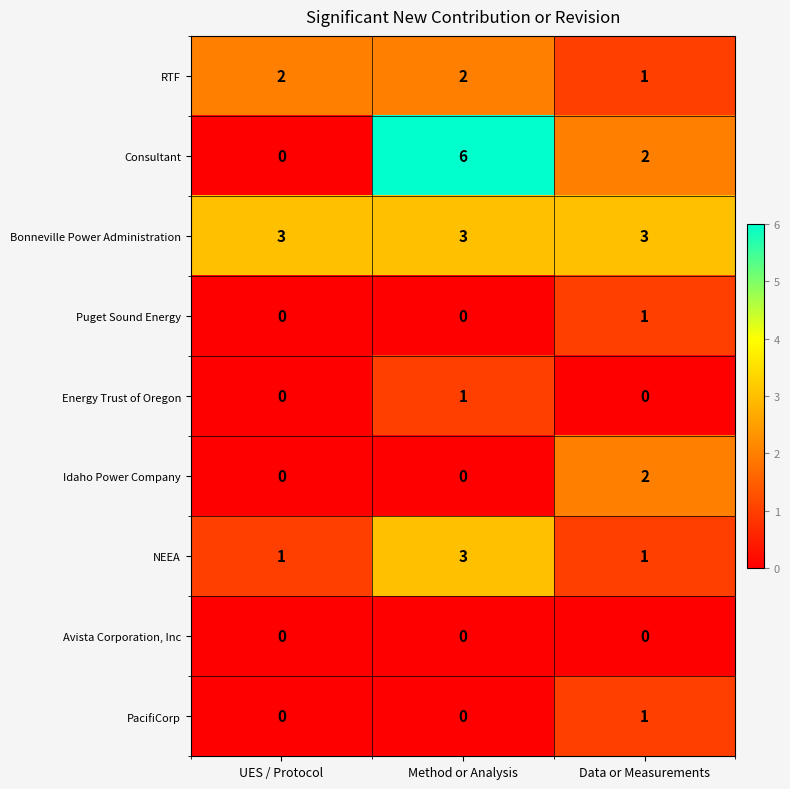

Reading left to right, transcribe all the data shown in this chart.

RTF: UES / Protocol=2	Method or Analysis=2	Data or Measurements=1
Consultant: UES / Protocol=0	Method or Analysis=6	Data or Measurements=2
Bonneville Power Administration: UES / Protocol=3	Method or Analysis=3	Data or Measurements=3
Puget Sound Energy: UES / Protocol=0	Method or Analysis=0	Data or Measurements=1
Energy Trust of Oregon: UES / Protocol=0	Method or Analysis=1	Data or Measurements=0
Idaho Power Company: UES / Protocol=0	Method or Analysis=0	Data or Measurements=2
NEEA: UES / Protocol=1	Method or Analysis=3	Data or Measurements=1
Avista Corporation, Inc: UES / Protocol=0	Method or Analysis=0	Data or Measurements=0
PacifiCorp: UES / Protocol=0	Method or Analysis=0	Data or Measurements=1